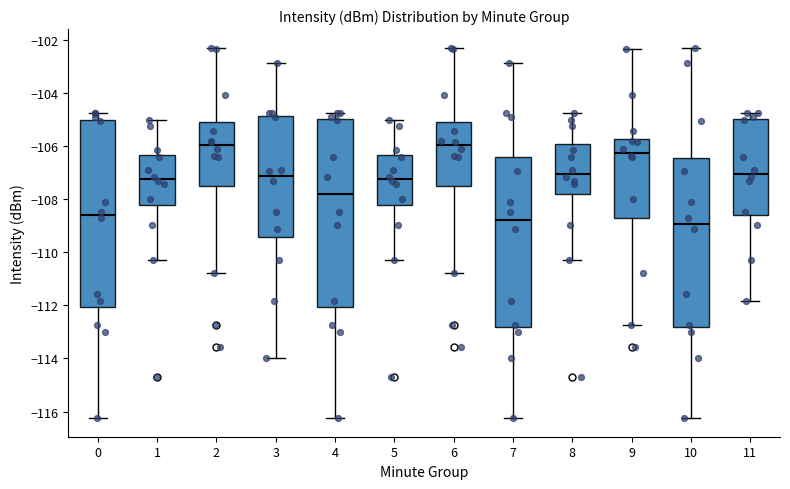

Reading left to right, transcribe this box plot: for each box, give where its median line is, the range the box spans, and where its two whiskers end, as read against the y-axis. The values are not printed on the chart, so give them approximately, as read against the axis.

0: median -108.6, box -112.0 to -105.0, whiskers -116.2 to -104.8
1: median -107.2, box -108.2 to -106.4, whiskers -110.4 to -105.0
2: median -106.0, box -107.6 to -105.2, whiskers -110.8 to -102.2
3: median -107.2, box -109.4 to -104.8, whiskers -114.0 to -102.8
4: median -107.8, box -112.0 to -105.0, whiskers -116.2 to -104.8
5: median -107.2, box -108.2 to -106.4, whiskers -110.4 to -105.0
6: median -106.0, box -107.6 to -105.2, whiskers -110.8 to -102.2
7: median -108.8, box -112.8 to -106.4, whiskers -116.2 to -102.8
8: median -107.0, box -107.8 to -106.0, whiskers -110.4 to -104.8
9: median -106.2, box -108.6 to -105.8, whiskers -112.8 to -102.4
10: median -109.0, box -112.8 to -106.4, whiskers -116.2 to -102.2
11: median -107.0, box -108.6 to -105.0, whiskers -111.8 to -104.8